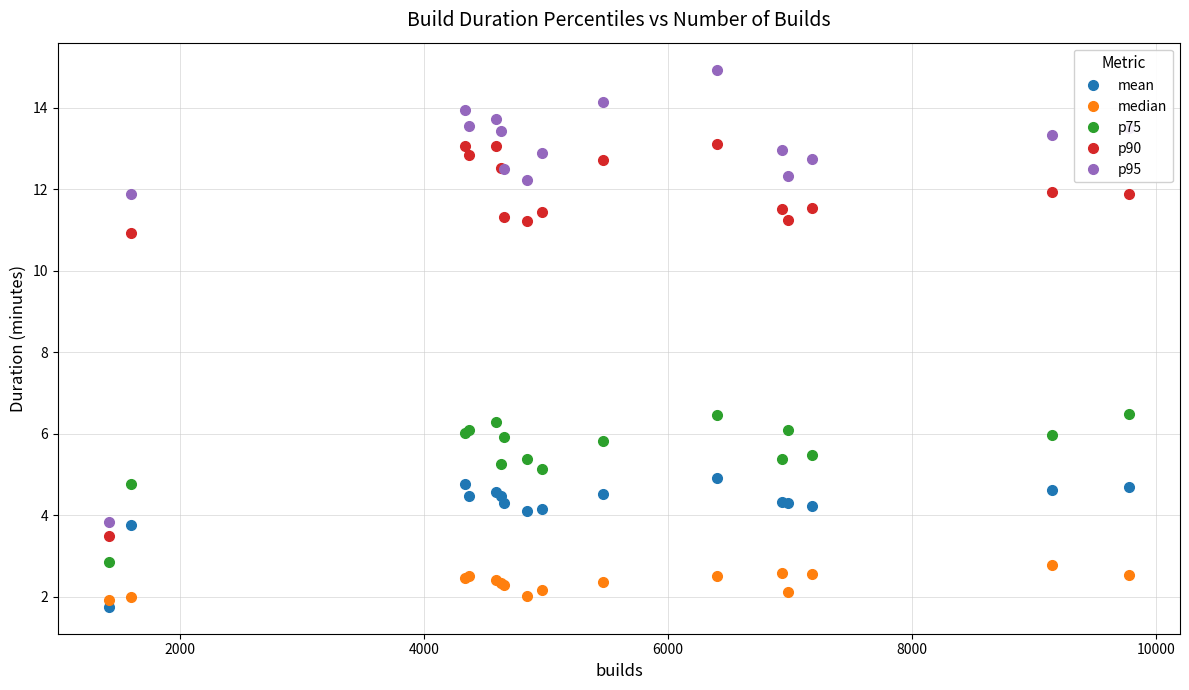

Which series has the widest spread of values?

p95